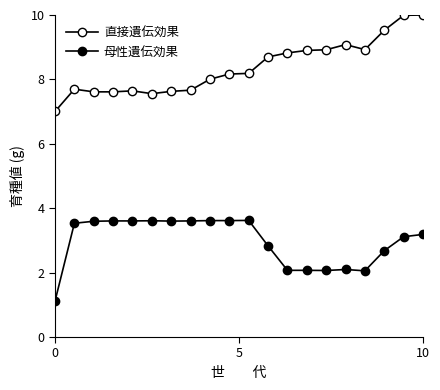

What is the sum of all 直接遺伝効果 values?

167.6